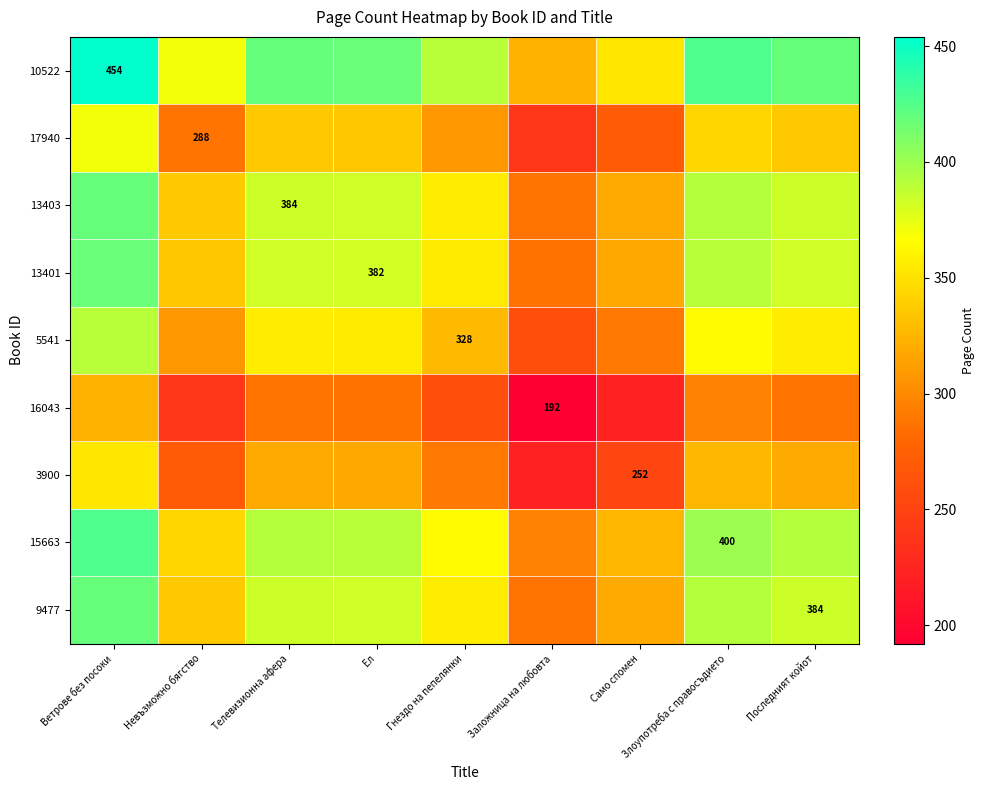

True or false: 13403 has a value of 384 at Телевизионна афера.

True